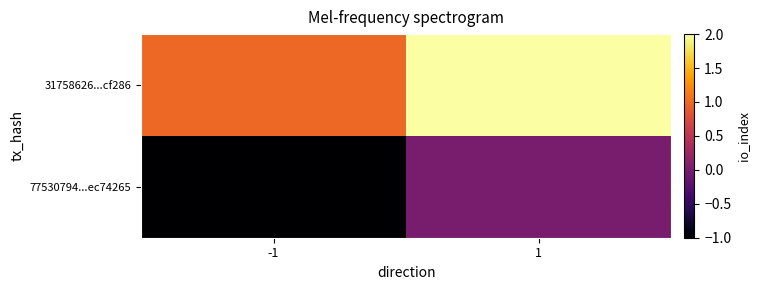

List the series in order of their peak value, lowest first.

77530794...ec74265, 31758626...cf286